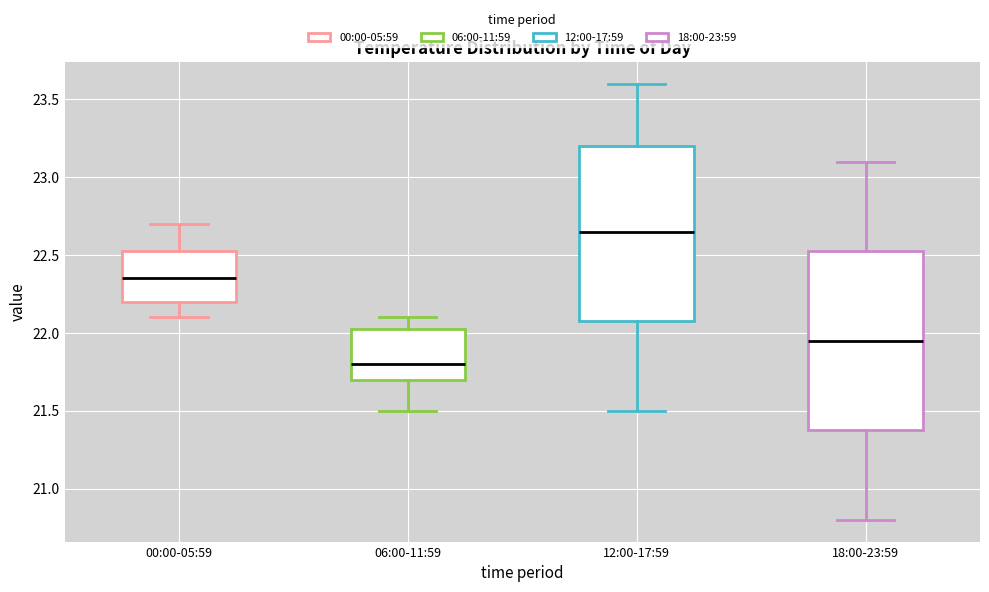

Which box's median line is the highest?

12:00-17:59